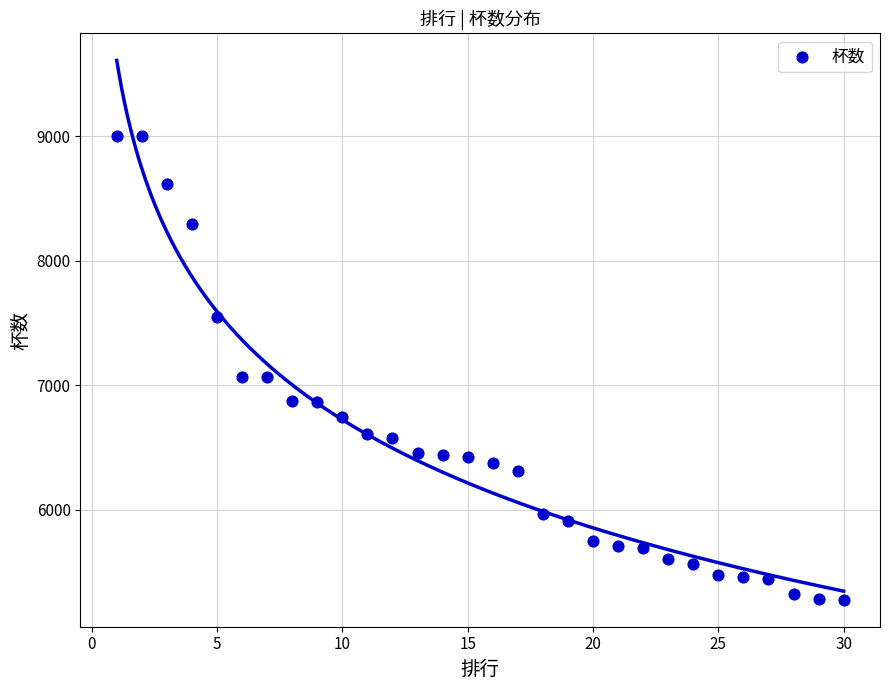

What is the range of X values (max minus min)?

29